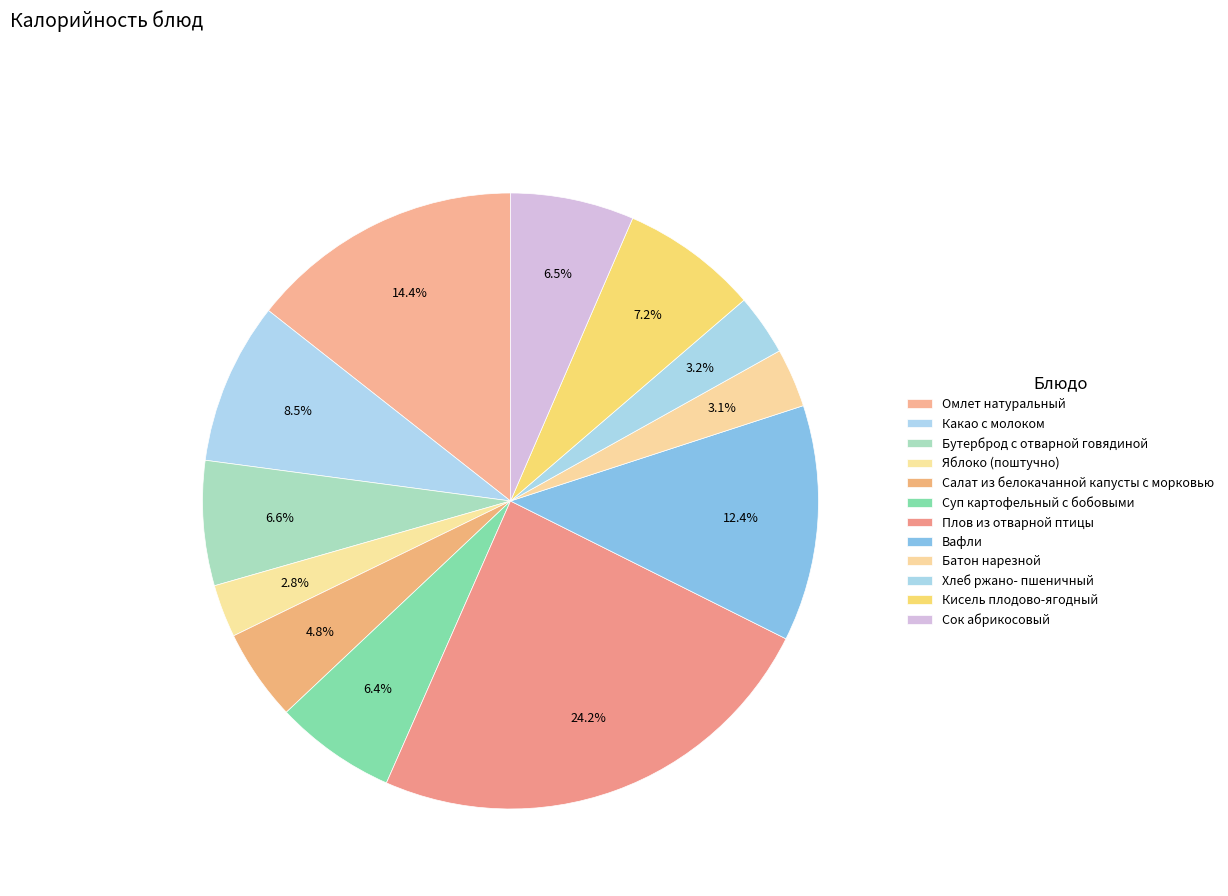

What is the largest slice in the pie chart?

Плов из отварной птицы